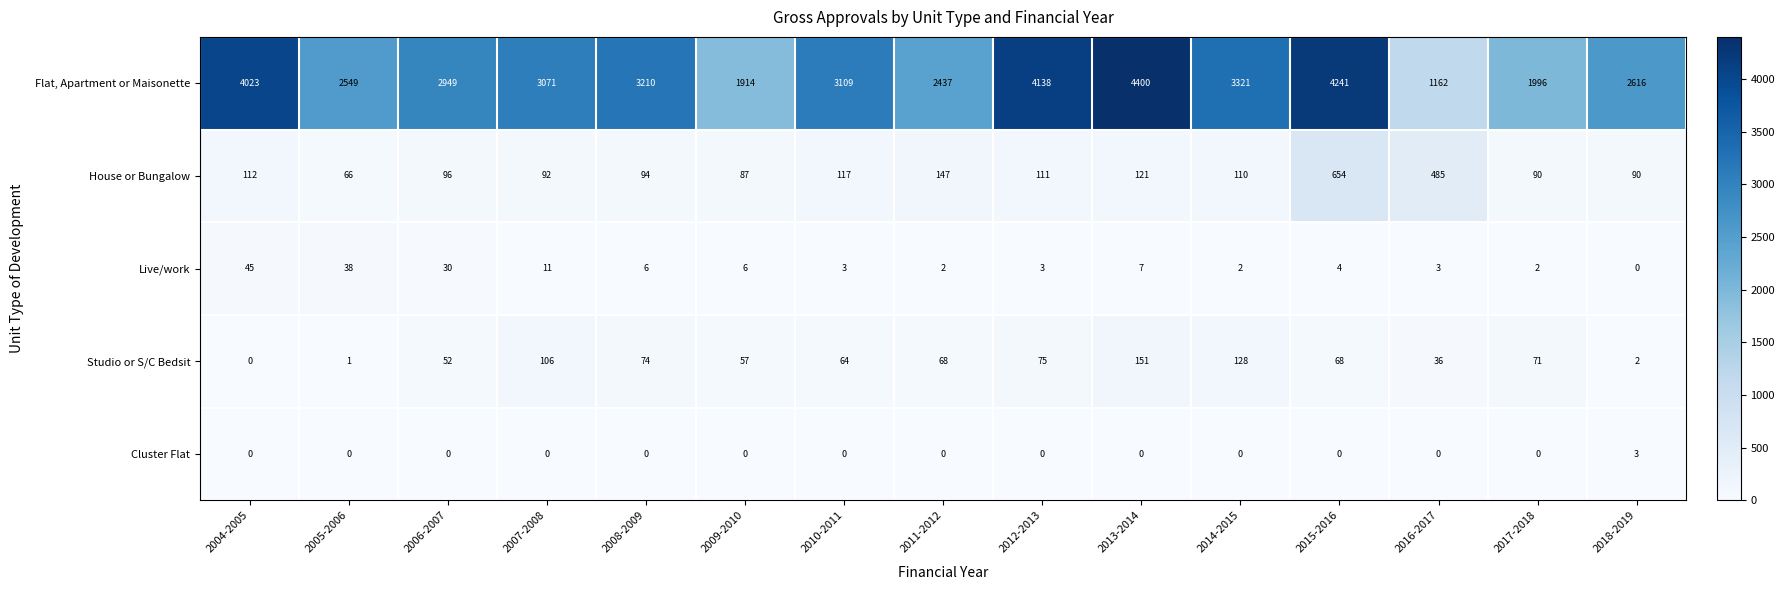

How many values in the Flat, Apartment or Maisonette series are below 3071?

7